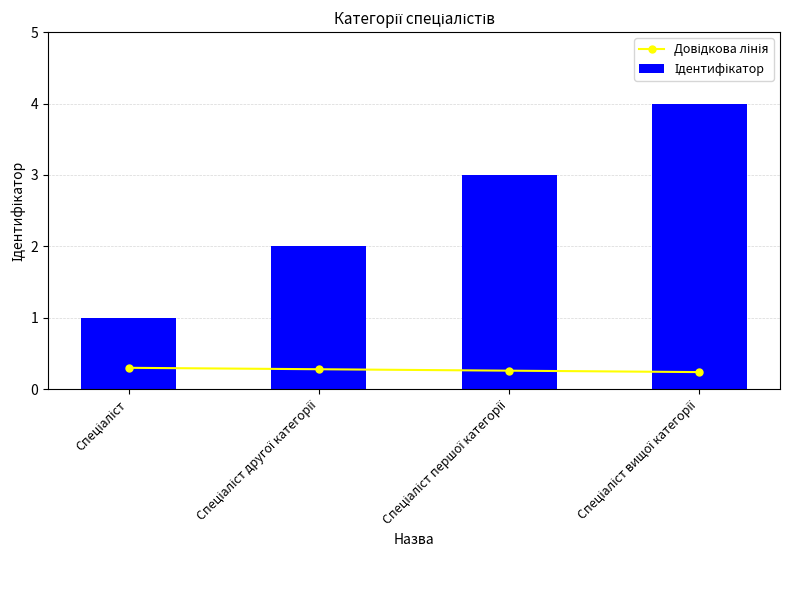

What is the label of the 4th bar from the right?

Спеціаліст